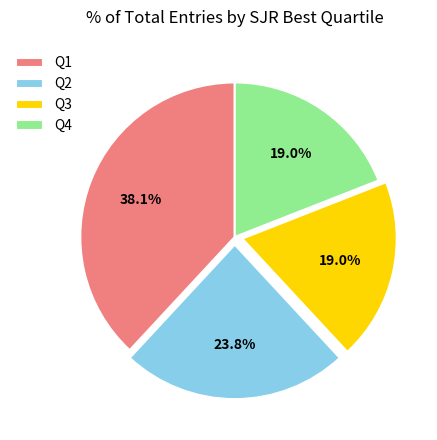

The Q1 slice represents 38% of the pie. True or false?

True